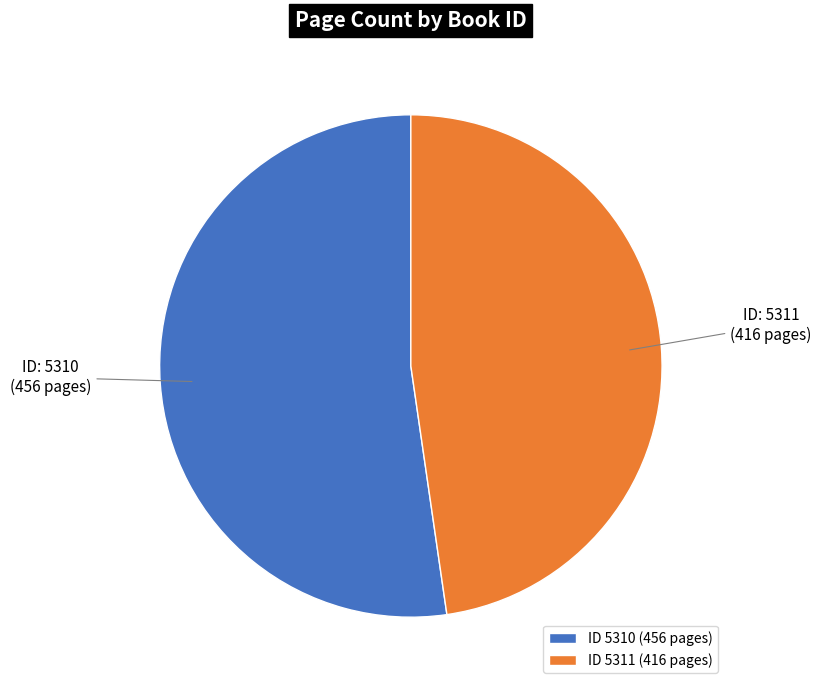

Count the number of slices in the pie.

2